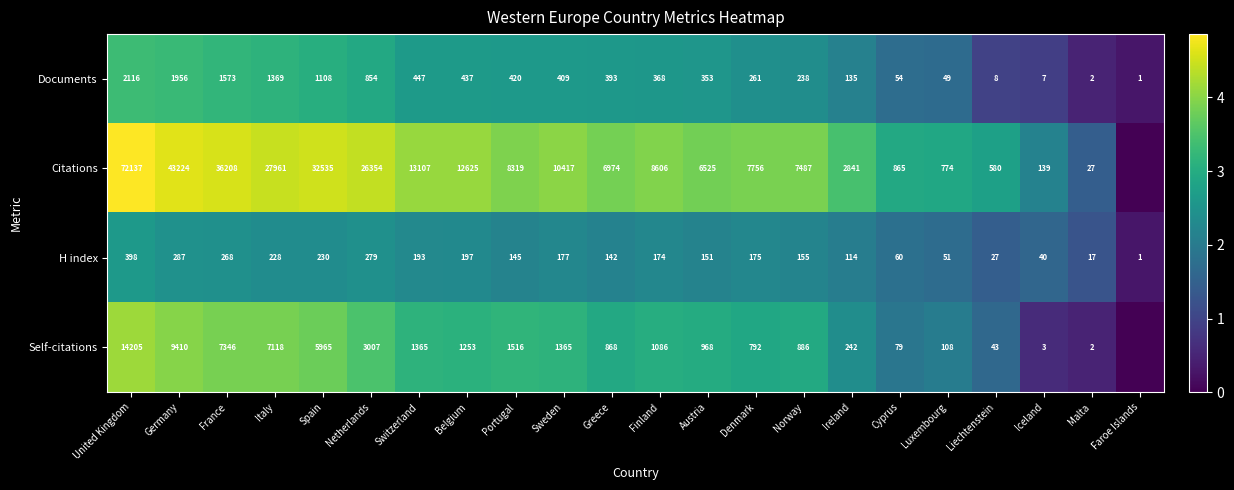

What is the difference between the second highest and minimum values in the Documents series?

1955